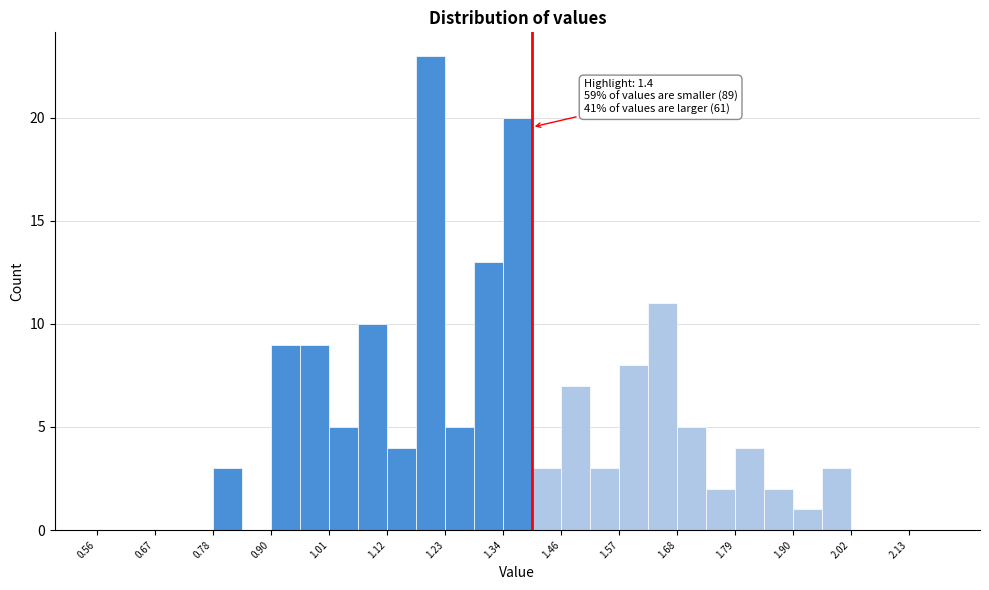

Read against the x-axis, roughly where is the centre of the tallest bar?

1.20